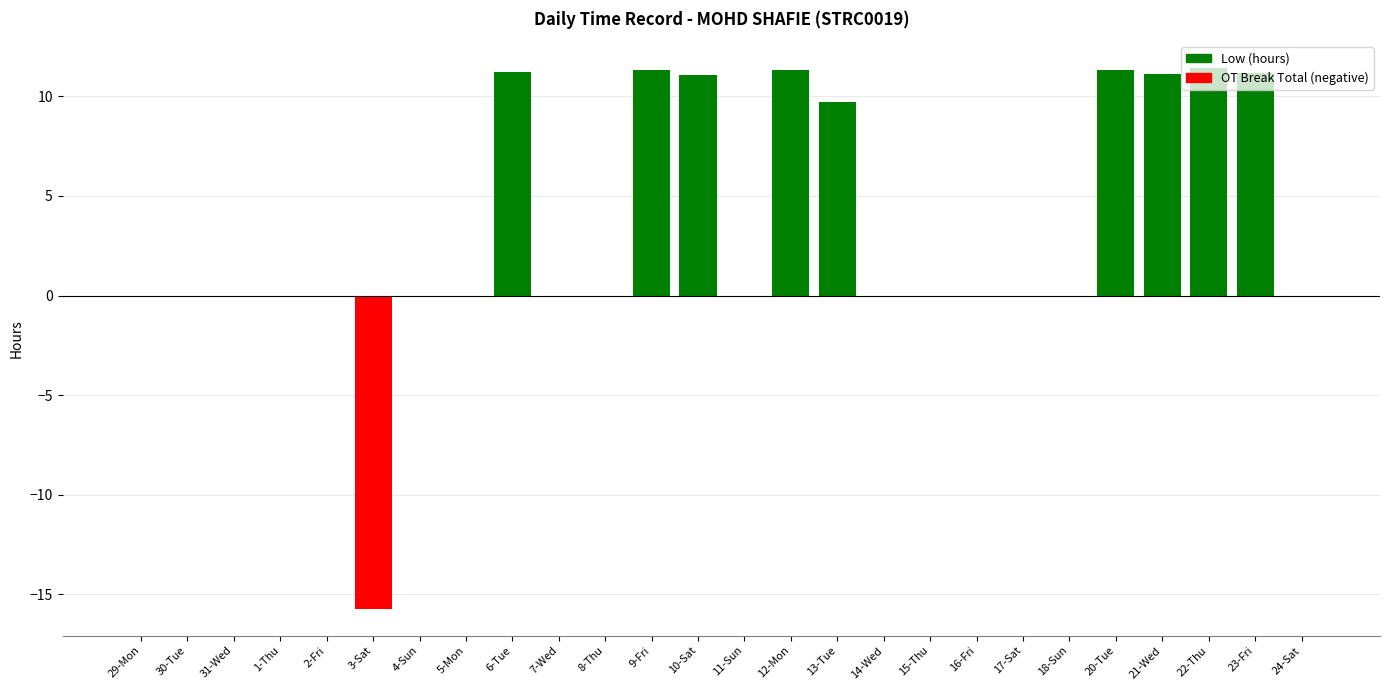

Which series has the largest total across all categories?

Low (hours)